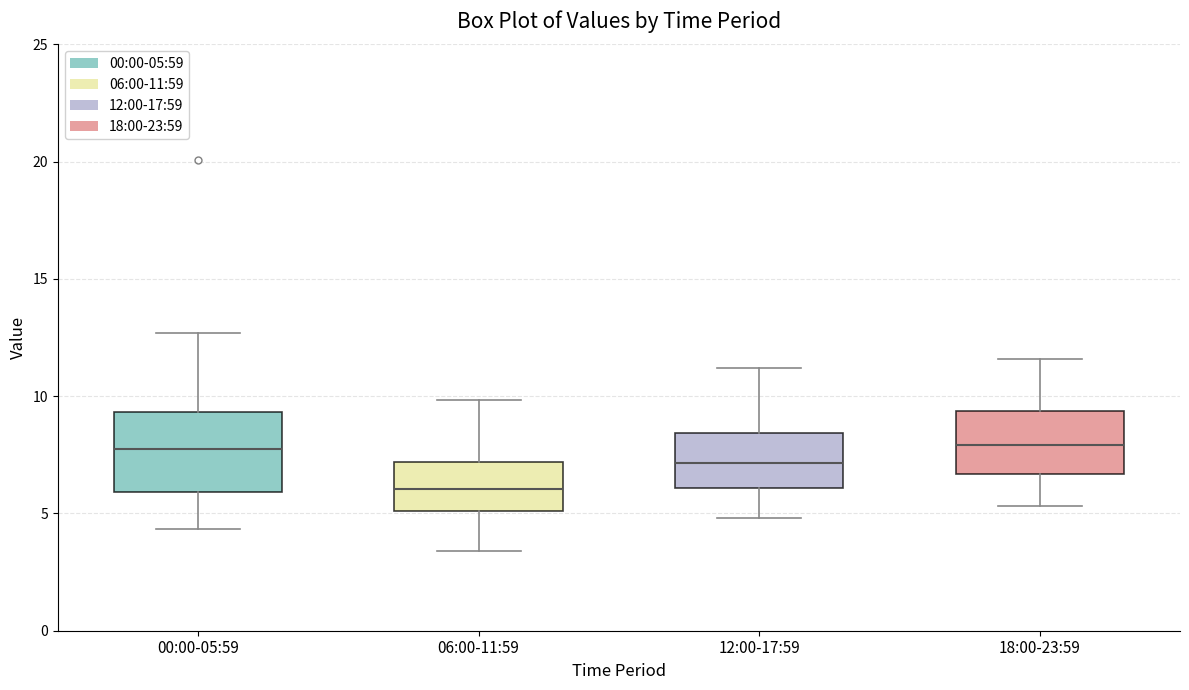

Reading left to right, read every box against the y-axis: the position of its median line, the range the box covers, and the ends of its whiskers. The values are not printed on the chart, so give them approximately, as read against the axis.

00:00-05:59: median 7.5, box 6.0 to 9.5, whiskers 4.5 to 12.5
06:00-11:59: median 6.0, box 5.0 to 7.0, whiskers 3.5 to 10.0
12:00-17:59: median 7.0, box 6.0 to 8.5, whiskers 5.0 to 11.0
18:00-23:59: median 8.0, box 6.5 to 9.5, whiskers 5.5 to 11.5